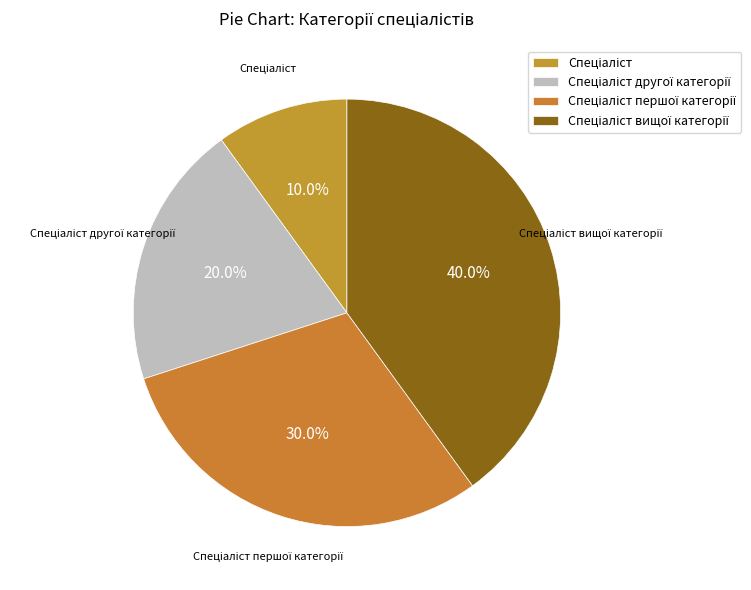

Does any single category account for the majority?

No